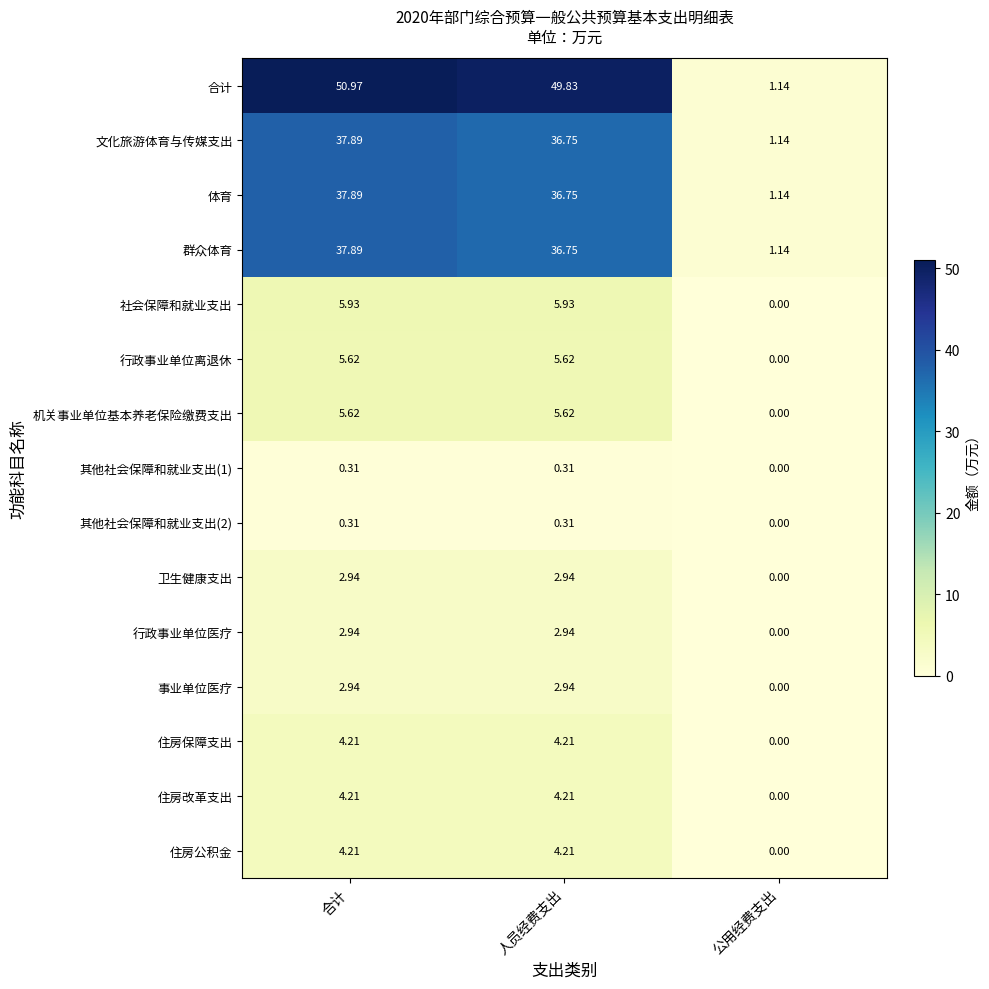

At which category is the sum across all series the highest?

合计